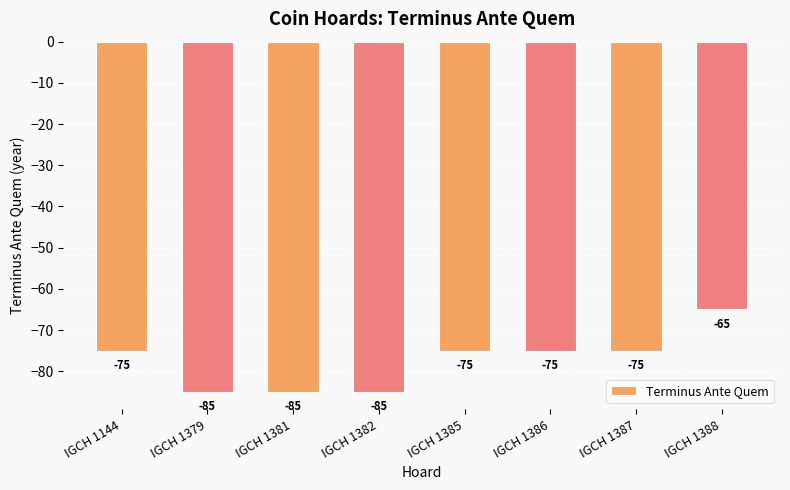

Reading left to right, transcribe all the data shown in this chart.

IGCH 1144=-75	IGCH 1379=-85	IGCH 1381=-85	IGCH 1382=-85	IGCH 1385=-75	IGCH 1386=-75	IGCH 1387=-75	IGCH 1388=-65